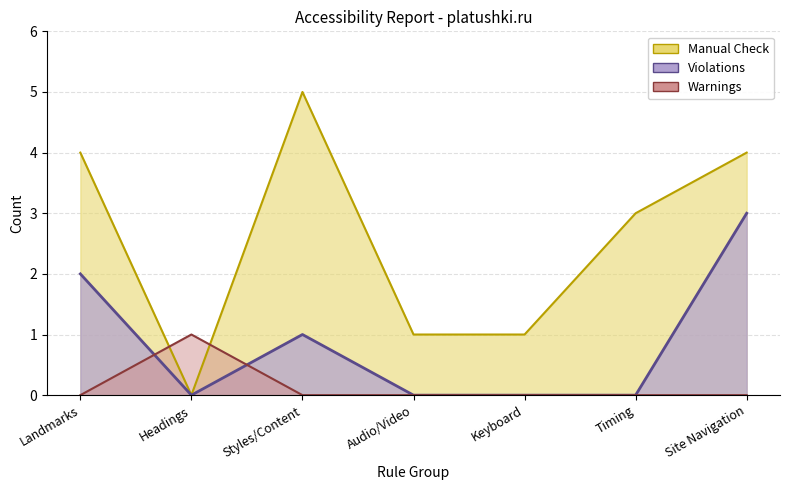

What is the sum of all Violations values?

6